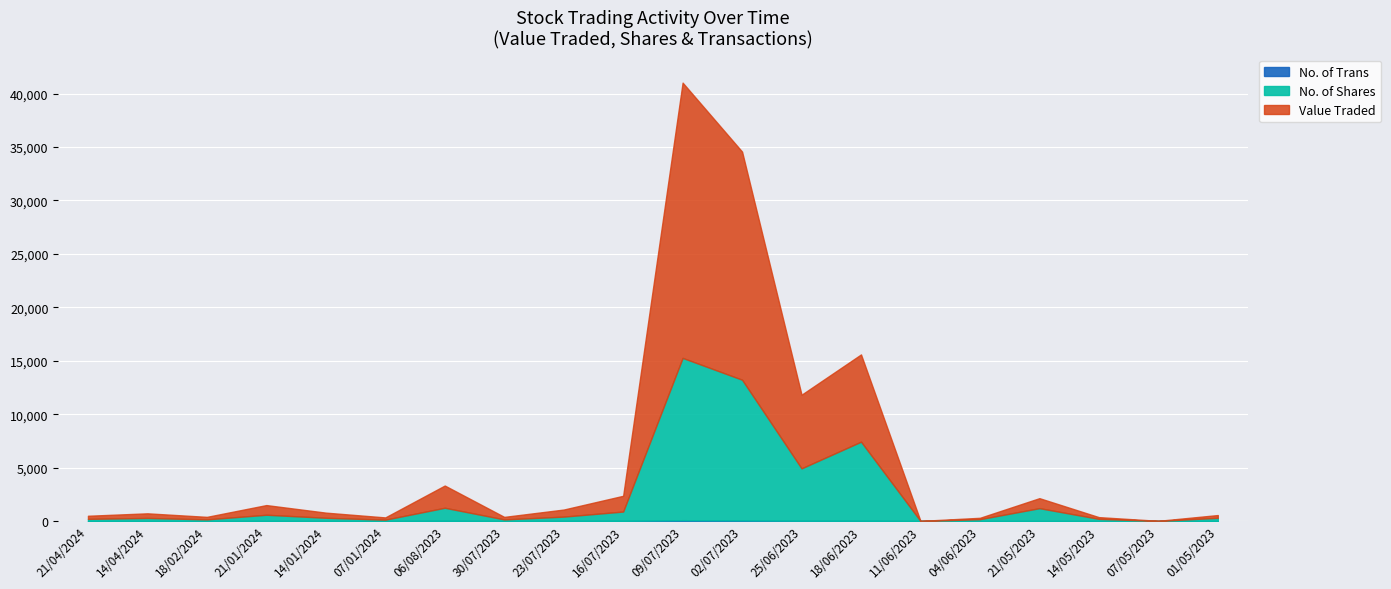

True or false: No. of Shares and No. of Trans intersect in this chart.

False